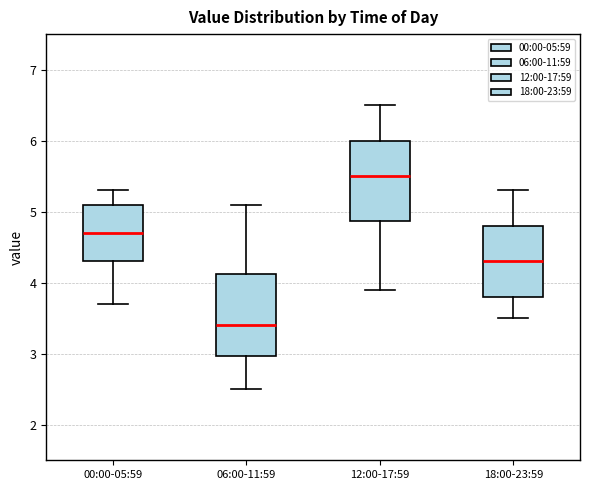

Where is the upper edge of the box for 12:00-17:59 on the y-axis? The values are not printed on the chart, so give them approximately, as read against the axis.

6.0